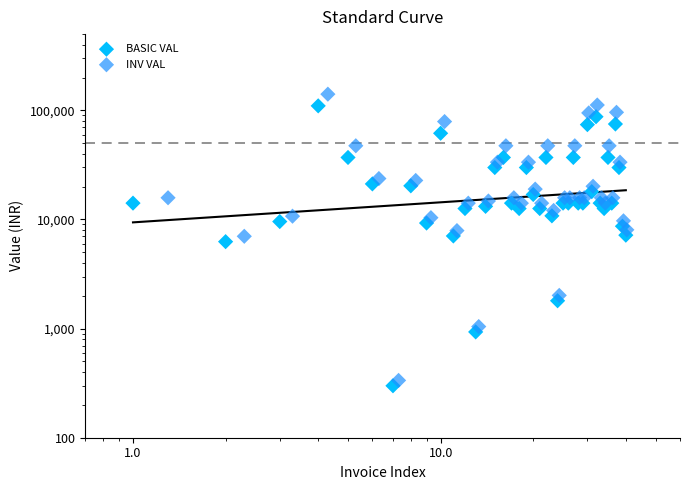

Which series contains the lowest Y value?

BASIC VAL